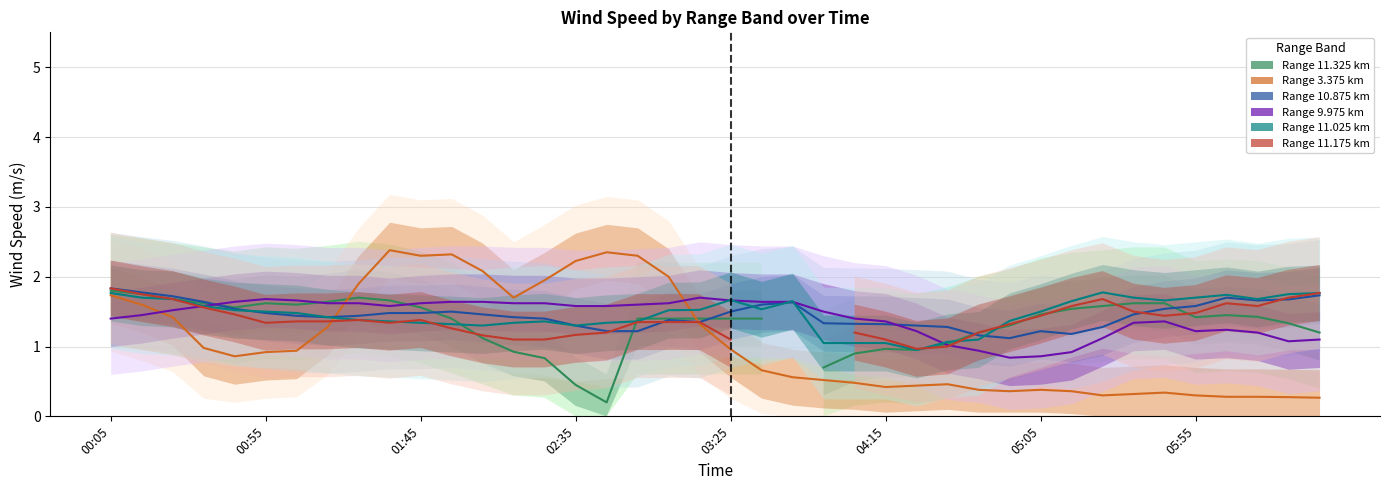

How many data points in Range 11.025 km are less than 1?

1